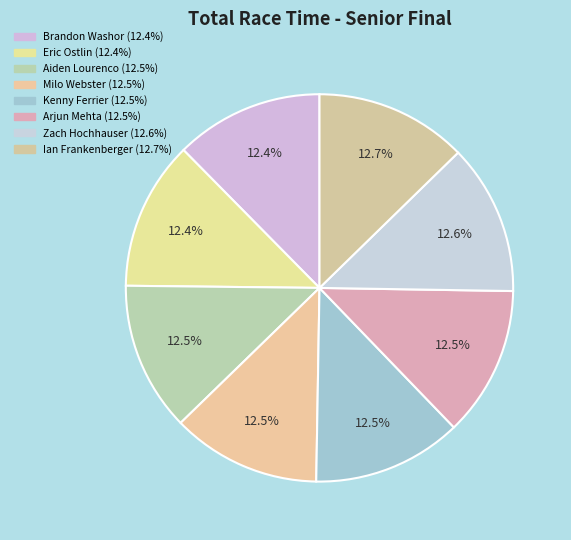

Which has a higher value, Arjun Mehta or Brandon Washor?

Arjun Mehta